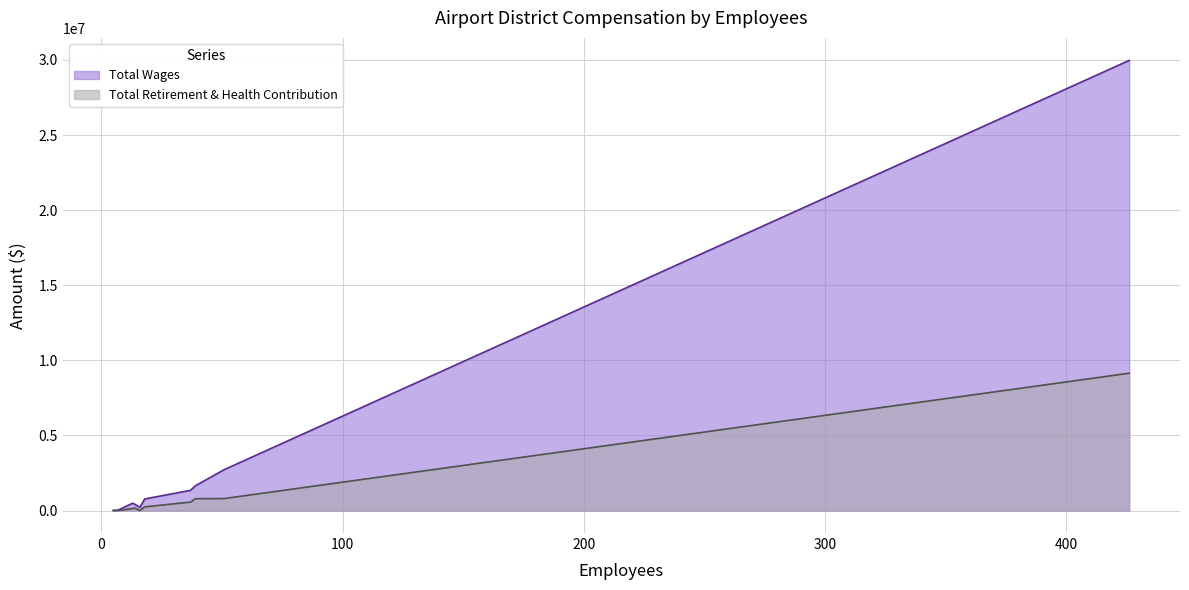

True or false: Total Retirement & Health Contribution has a value of 327899 at Monterey Peninsula Airport.

False